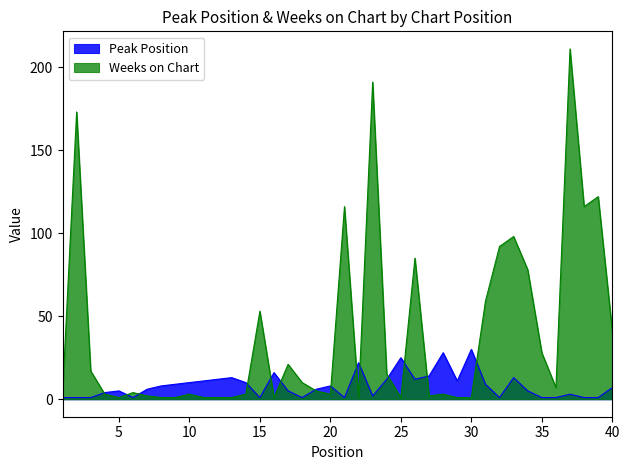

What is the spread (max minus min) of values at 40?

34